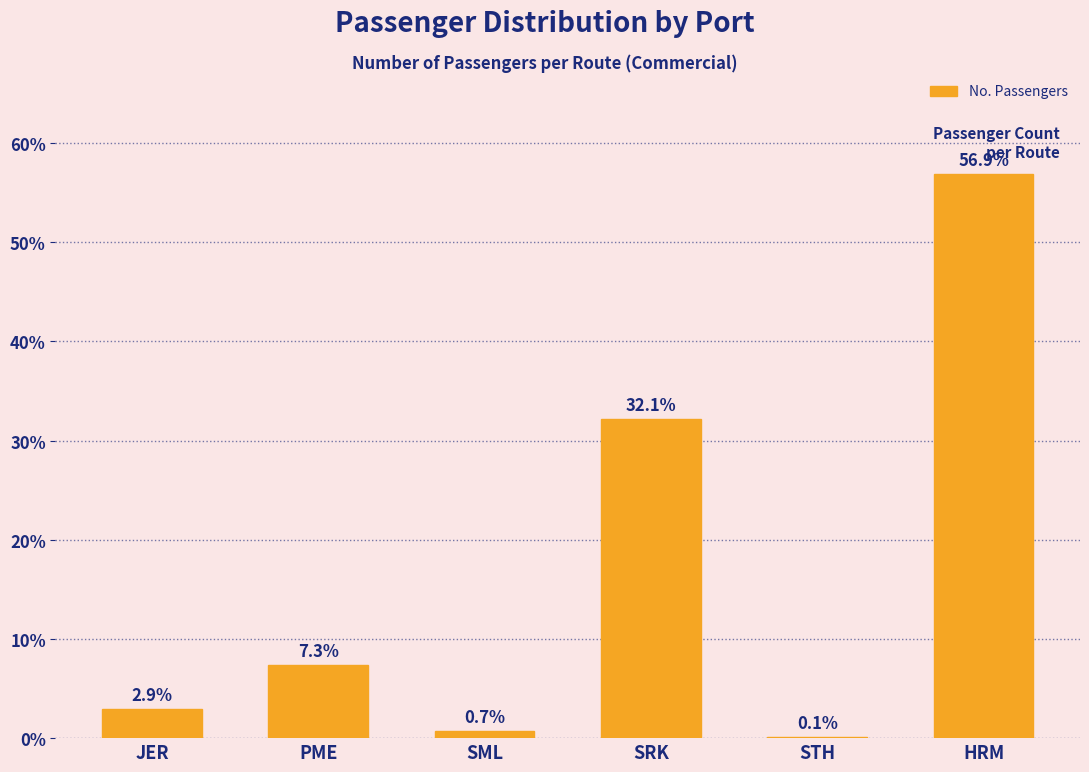

Reading right to left, what are all the values shown in this chart?

HRM=56.9	STH=0.1	SRK=32.1	SML=0.7	PME=7.3	JER=2.9